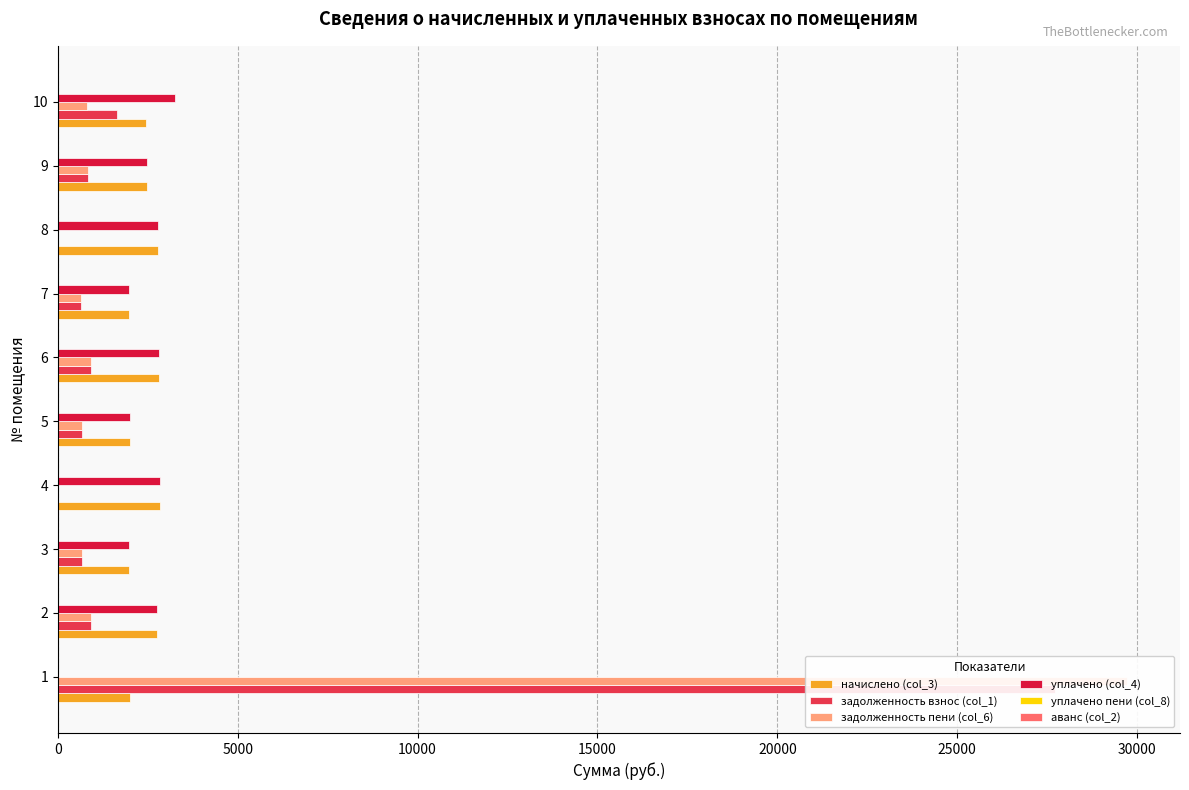

The value of уплачено пени (col_8) at 3 is -0.2. True or false?

False